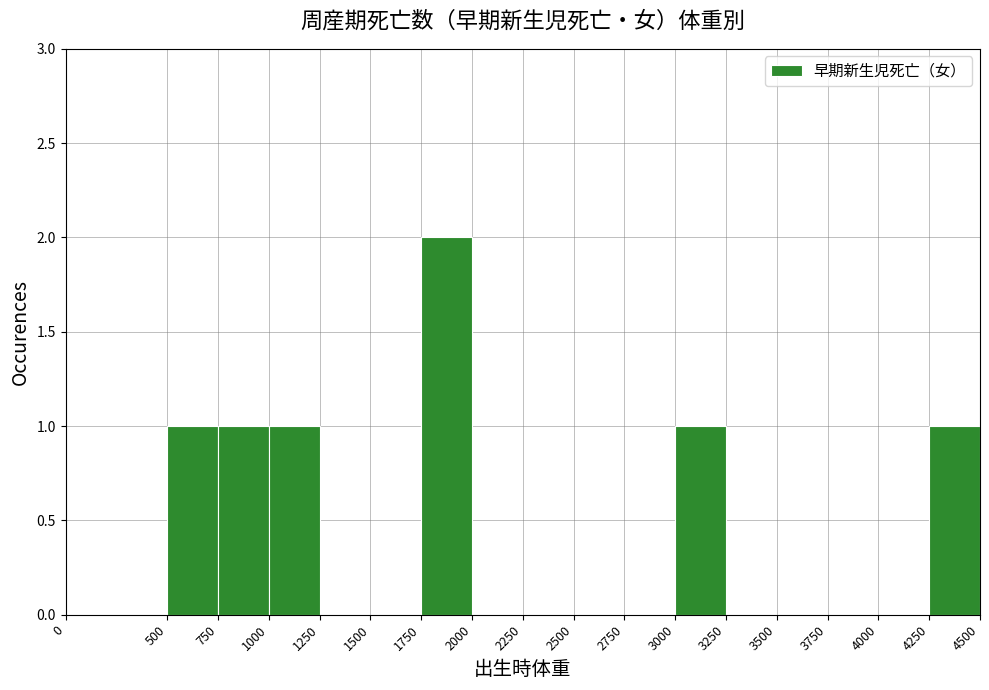

Reading left to right, list every bar in this chart as the range it spans on the x-axis followed by its height. The values are not printed on the chart, so give them approximately, as read against the axis.

0 to 500: 0
500 to 750: 1
750 to 1000: 1
1000 to 1250: 1
1250 to 1500: 0
1500 to 1750: 0
1750 to 2000: 2
2000 to 2250: 0
2250 to 2500: 0
2500 to 2750: 0
2750 to 3000: 0
3000 to 3250: 1
3250 to 3500: 0
3500 to 3750: 0
3750 to 4000: 0
4000 to 4250: 0
4250 to 4500: 1